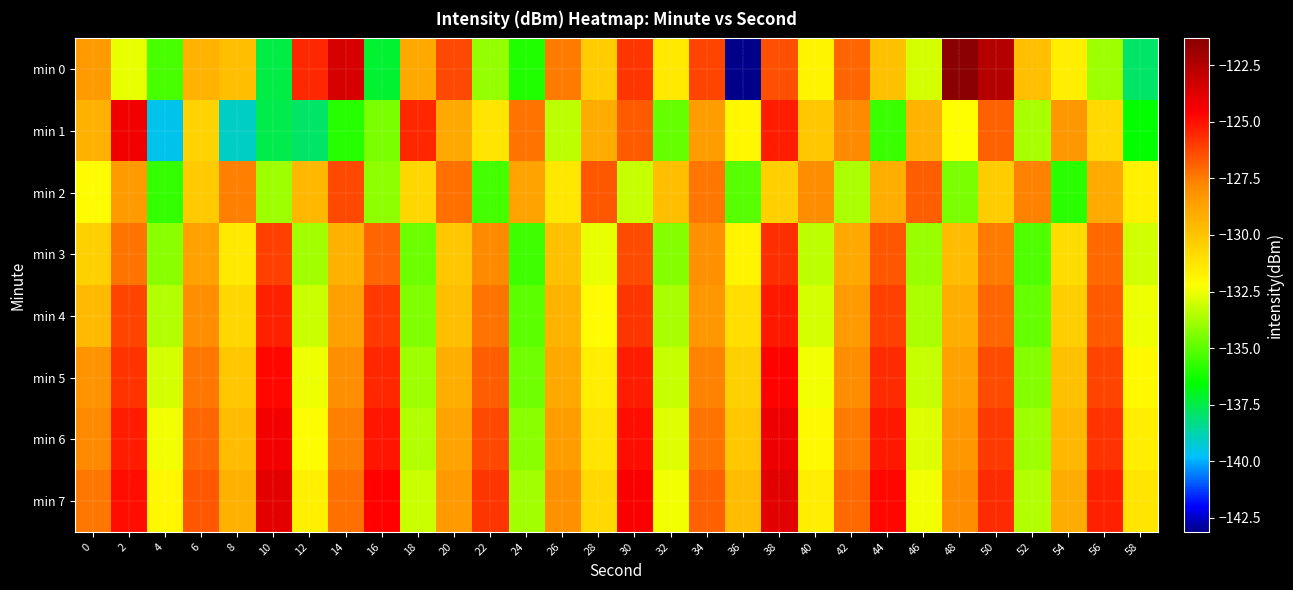

Which category has the highest value across all series?

48